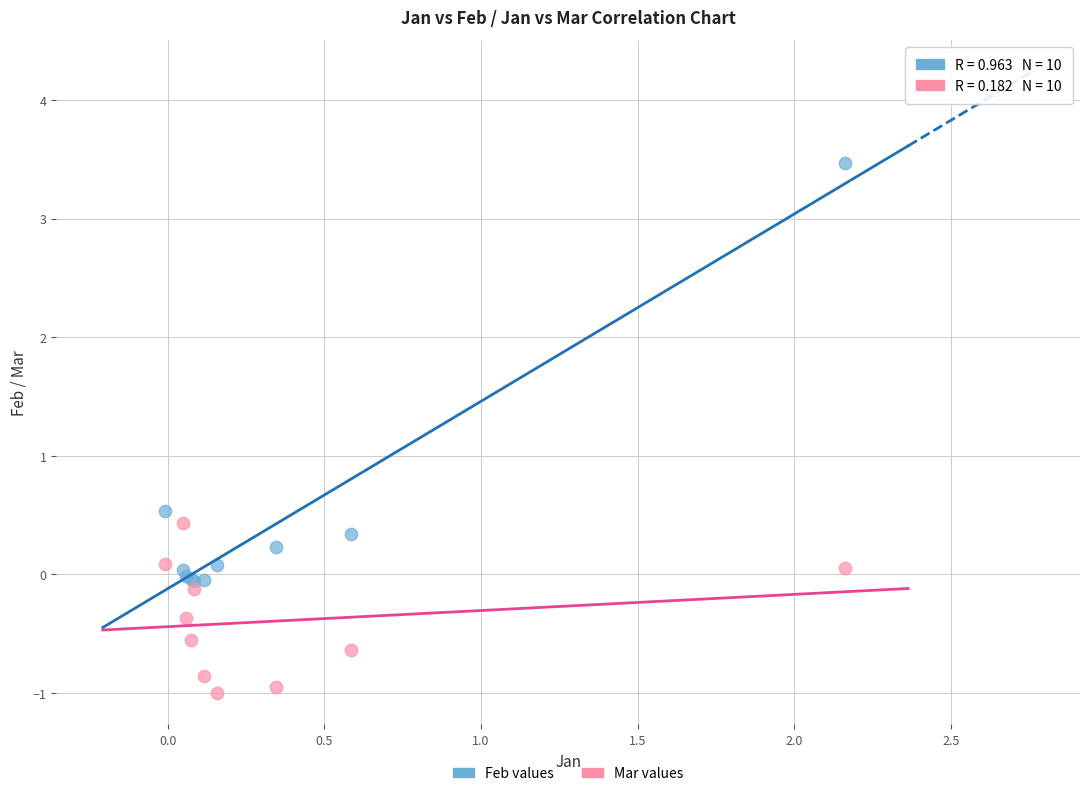

Across all series, what Y value is closest to 1?

0.5